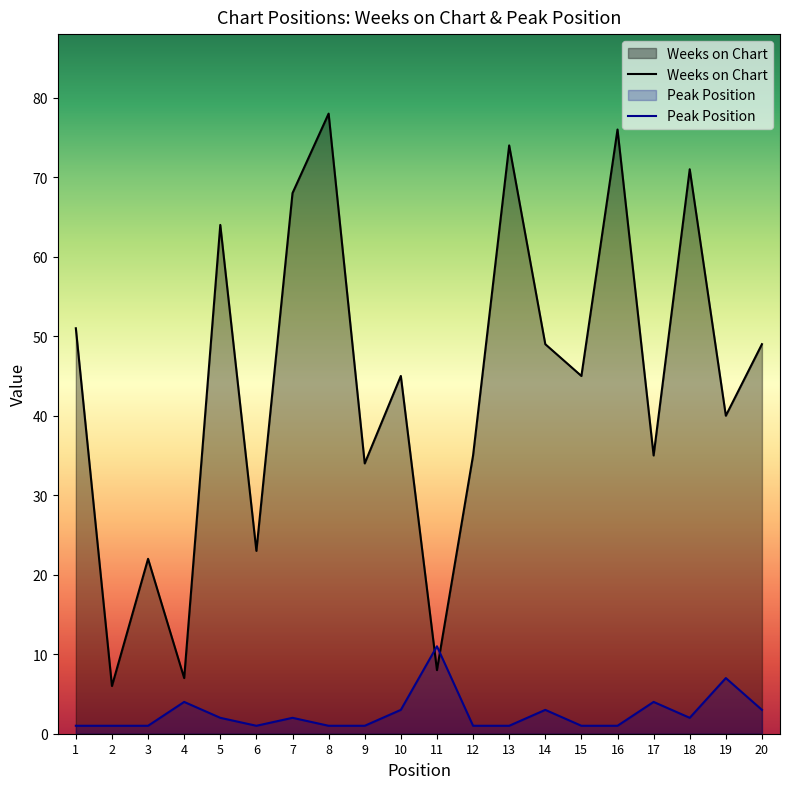

What is the average value of the Weeks on Chart series?

44